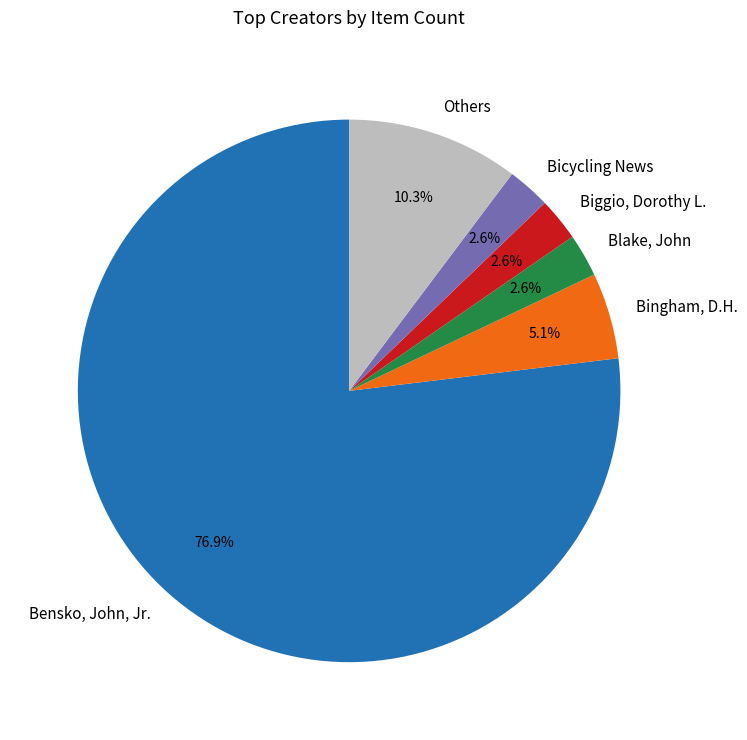

Which category has the biggest portion of the pie?

Bensko, John, Jr.